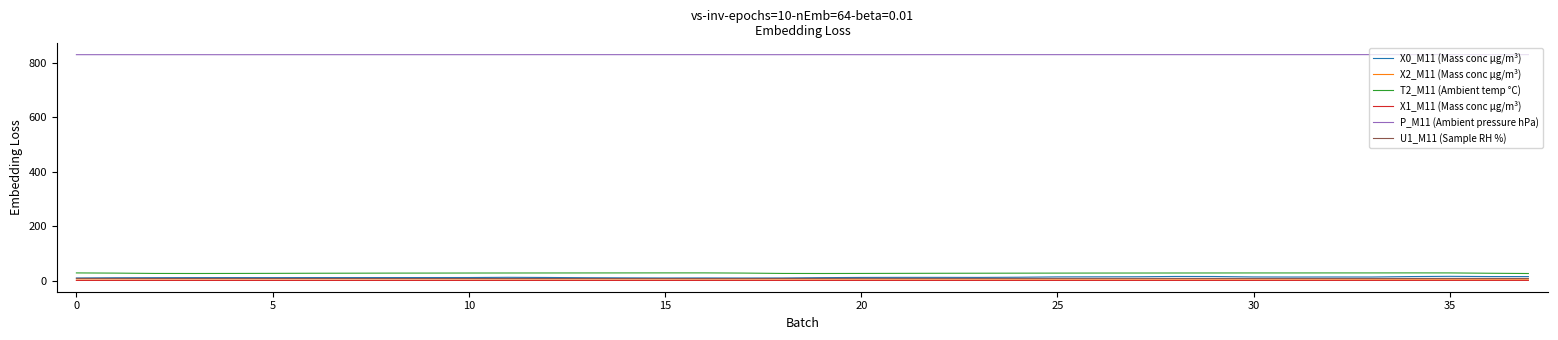

What is the greatest value displayed?

830.7